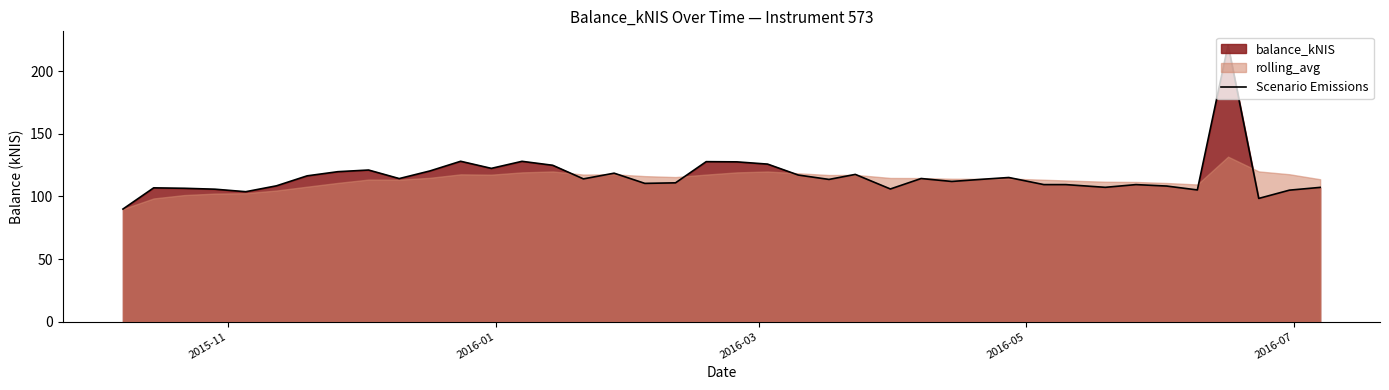

True or false: the data has more than 2 interior local peaks.

True